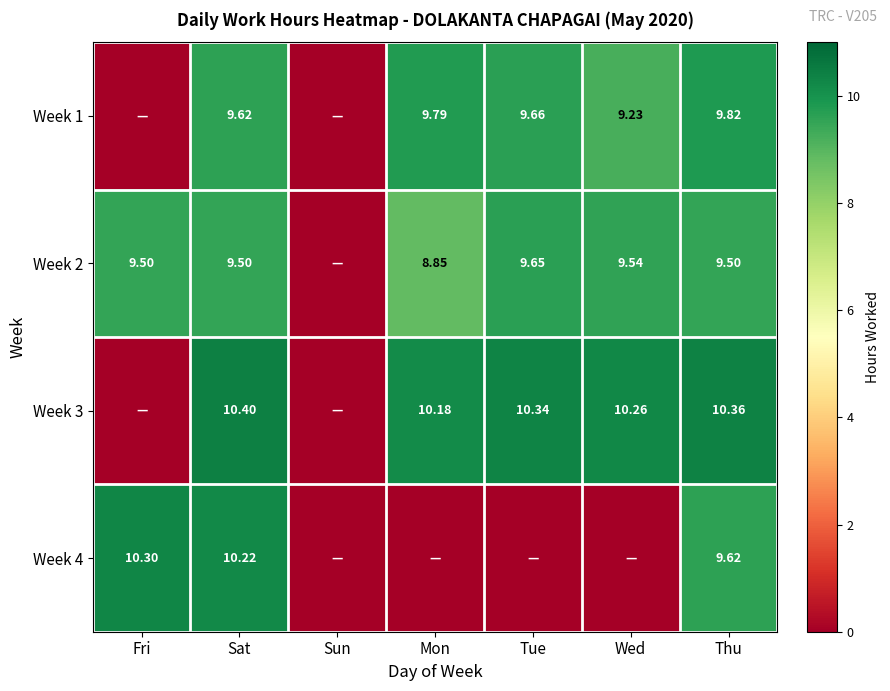

Is the value of Week 2 at Sat greater than the value of Week 4 at Sat?

No